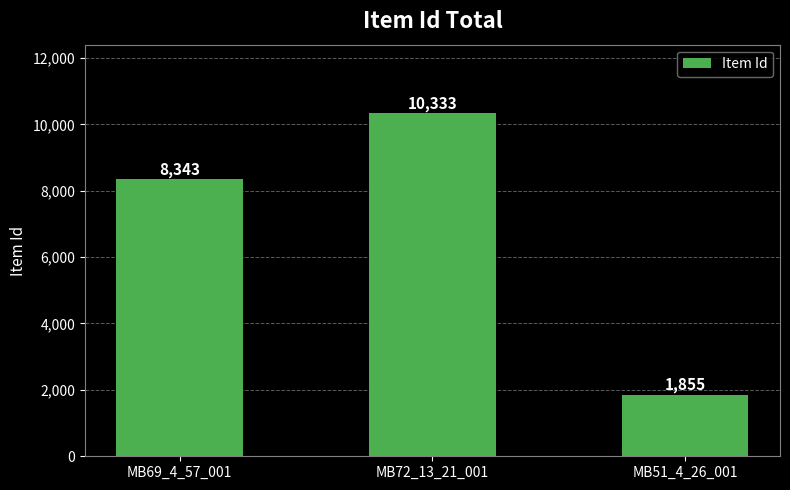

How many categories are shown in the chart?

3